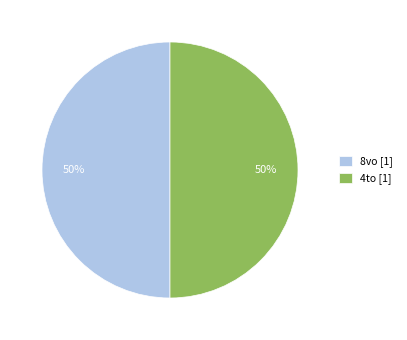

To the nearest percent, what is the combined percentage of 4to [1] and 8vo [1]?

100%